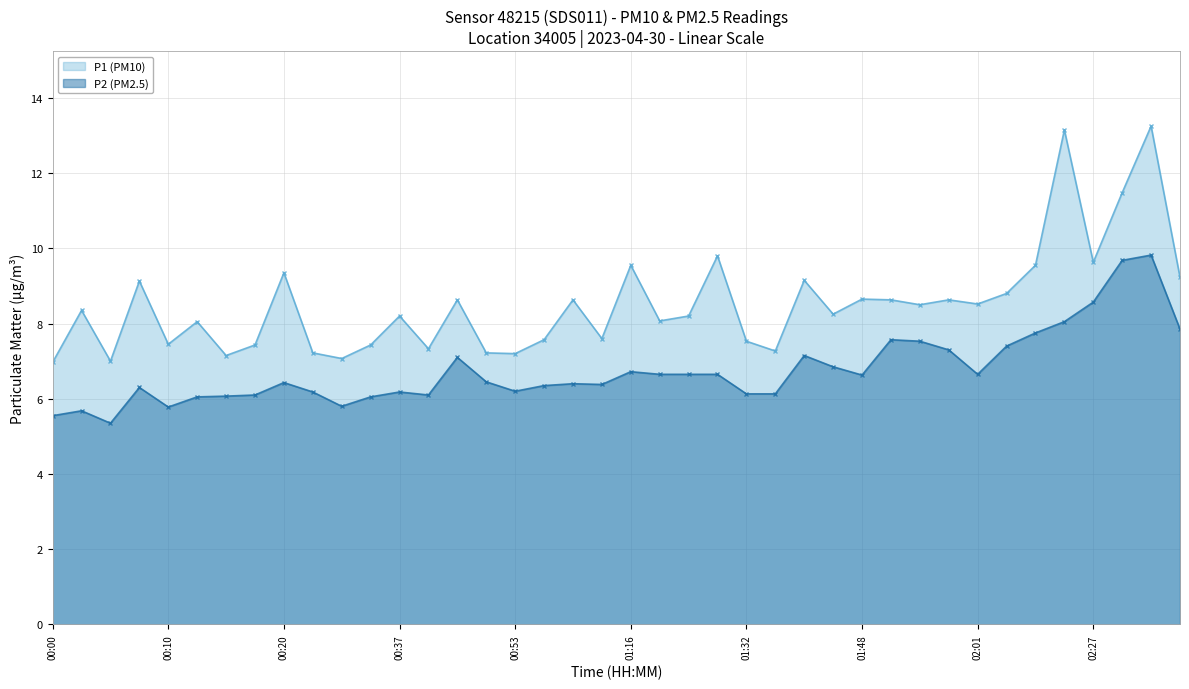

Does the chart have visible grid lines?

Yes